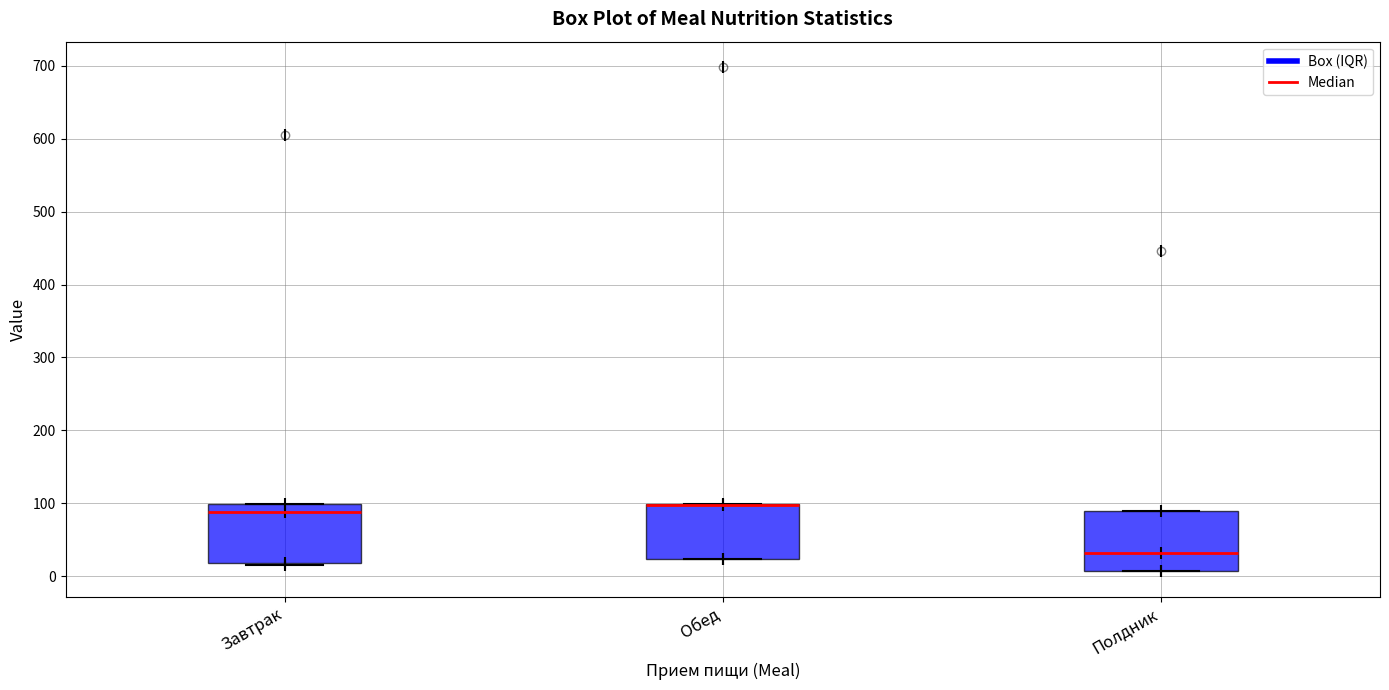

Reading left to right, transcribe this box plot: for each box, give where its median line is, the range the box spans, and where its two whiskers end, as read against the y-axis. The values are not printed on the chart, so give them approximately, as read against the axis.

Завтрак: median 90, box 20 to 100, whiskers 20 to 100
Обед: median 100 (drawn on the box's upper edge), box 20 to 100, whiskers 20 to 100
Полдник: median 30, box 10 to 90, whiskers 10 to 90